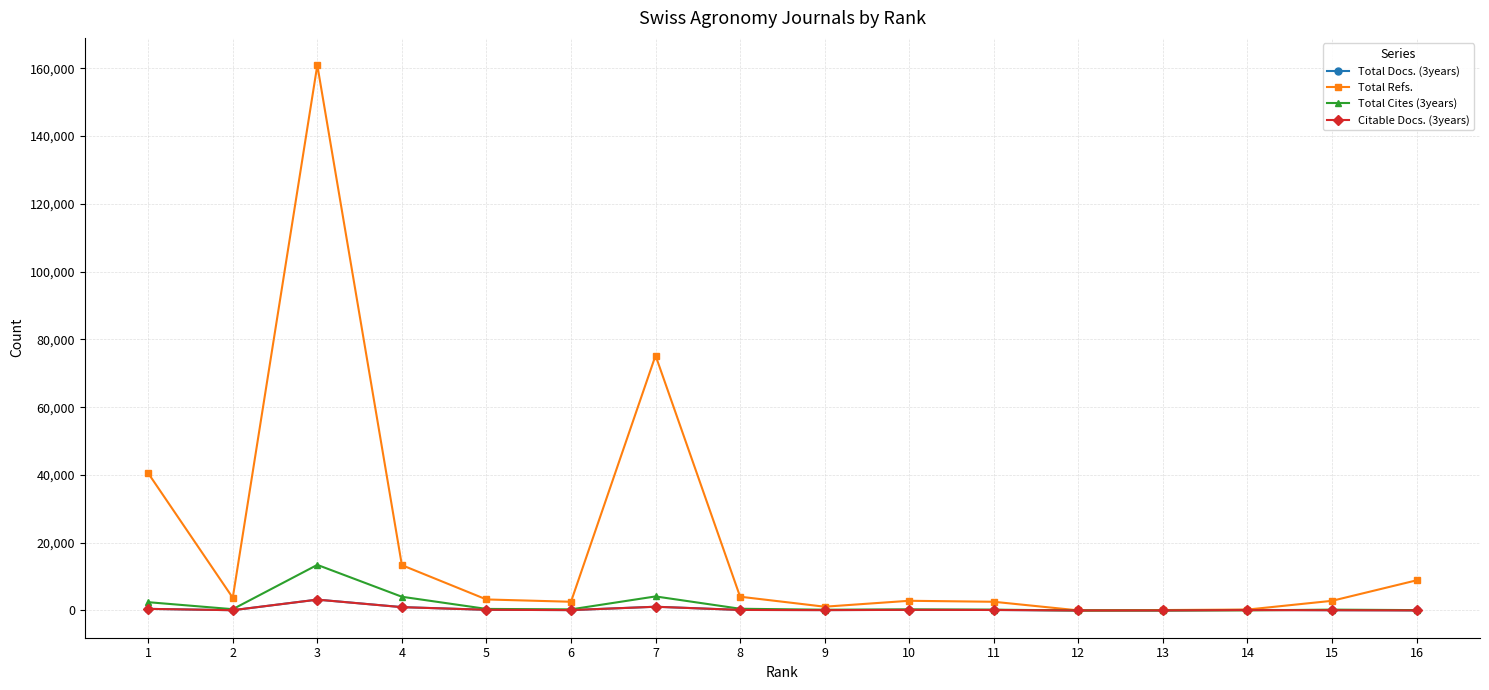

Is it true that Citable Docs. (3years) equals 83 at 2?

True